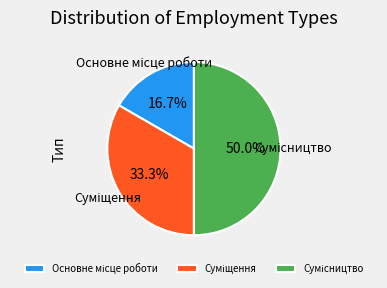

What is the change in value from Основне місце роботи to Суміщення?

+1